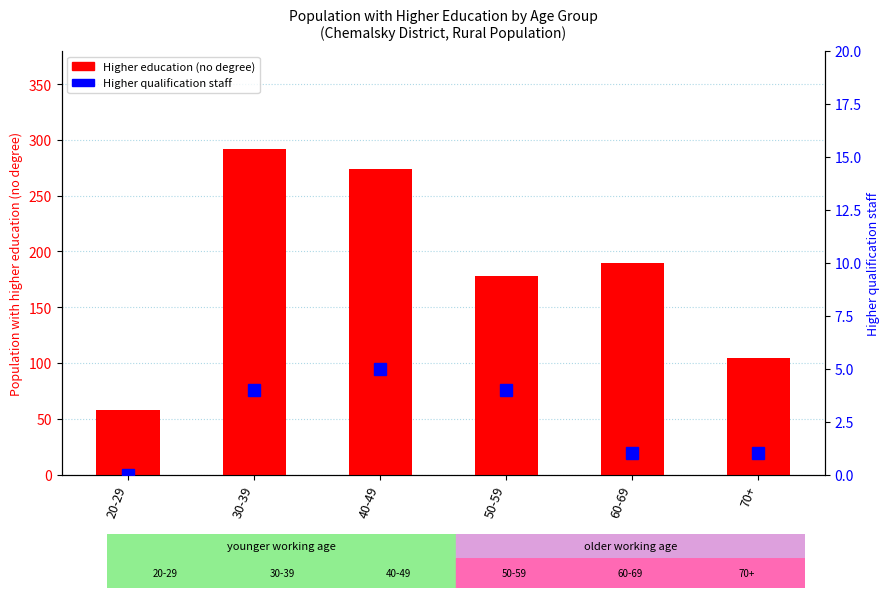

Does the chart contain any negative values?

No